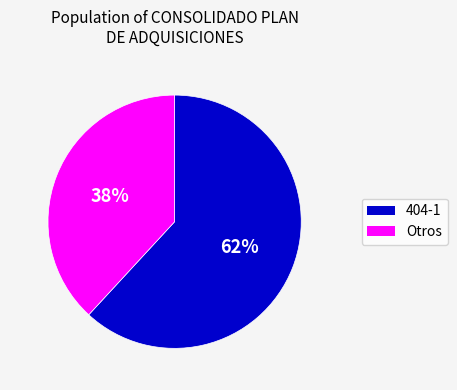

Is it true that Otros is 25% of the pie?

False